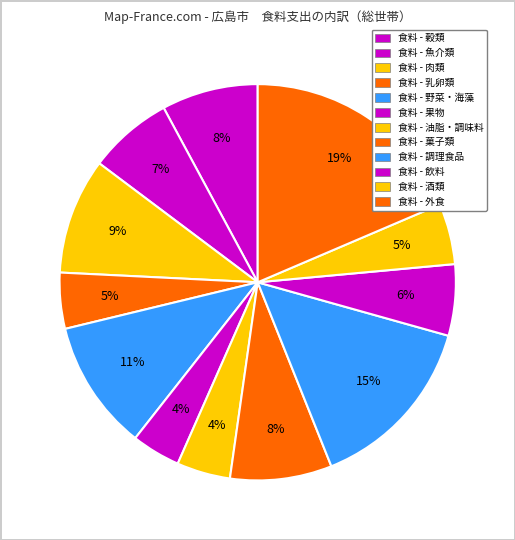

Count the number of slices in the pie.

12